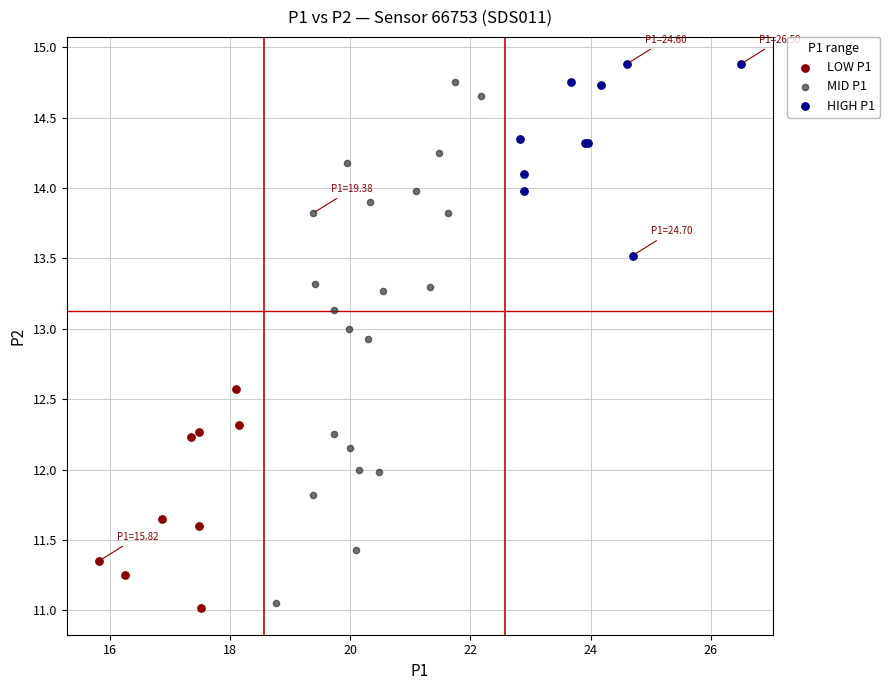

Which series has the largest Y range (max minus min)?

MID P1